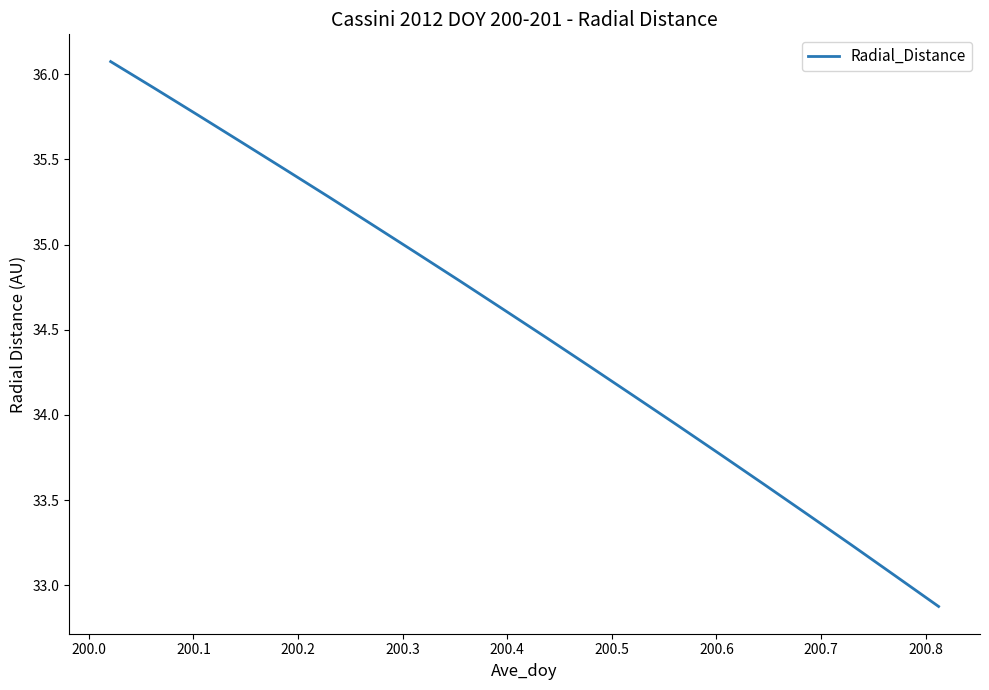

What is the maximum value shown in the chart?

36.1